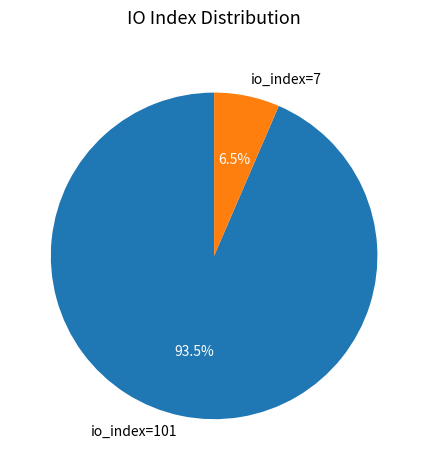

Does any single category account for the majority?

Yes